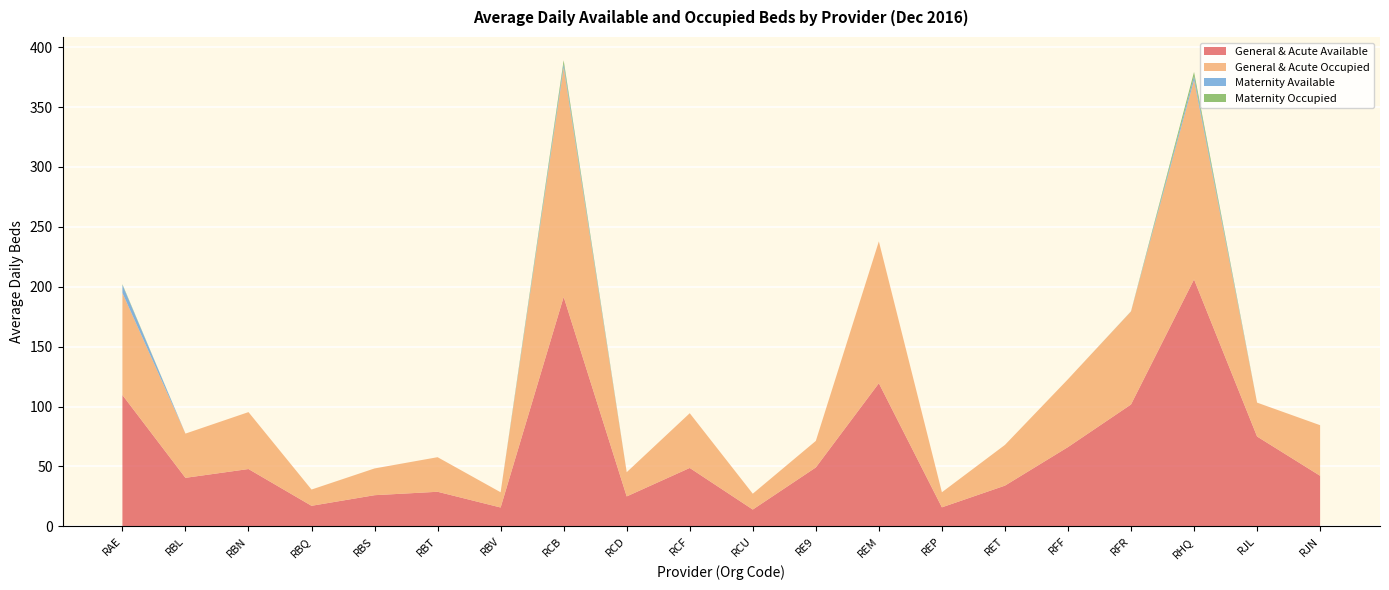

Reading left to right, transcribe all the data shown in this chart.

General & Acute Available: RAE=109.6	RBL=40.5	RBN=47.9	RBQ=17.2	RBS=26.0	RBT=28.9	RBV=15.8	RCB=191.5	RCD=25.0	RCF=48.8	RCU=14.0	RE9=49.2	REM=119.5	REP=15.9	RET=34.0	RFF=66.2	RFR=101.7	RHQ=206.1	RJL=75.0	RJN=42.2
General & Acute Occupied: RAE=85.2	RBL=36.9	RBN=47.5	RBQ=13.6	RBS=22.3	RBT=28.9	RBV=12.7	RCB=191.5	RCD=20.2	RCF=45.7	RCU=13.2	RE9=22.2	REM=118.4	REP=12.6	RET=34.0	RFF=56.6	RFR=77.6	RHQ=166.3	RJL=28.3	RJN=42.2
Maternity Available: RAE=6.7	RBL=0.0	RBN=0.0	RBQ=0.0	RBS=0.0	RBT=0.0	RBV=0.0	RCB=3.0	RCD=0.0	RCF=0.0	RCU=0.0	RE9=0.0	REM=0.0	REP=0.0	RET=0.0	RFF=0.0	RFR=0.1	RHQ=3.4	RJL=0.0	RJN=0.0
Maternity Occupied: RAE=0.5	RBL=0.0	RBN=0.0	RBQ=0.0	RBS=0.0	RBT=0.0	RBV=0.0	RCB=3.0	RCD=0.0	RCF=0.0	RCU=0.0	RE9=0.0	REM=0.0	REP=0.0	RET=0.0	RFF=0.0	RFR=0.1	RHQ=3.4	RJL=0.0	RJN=0.0